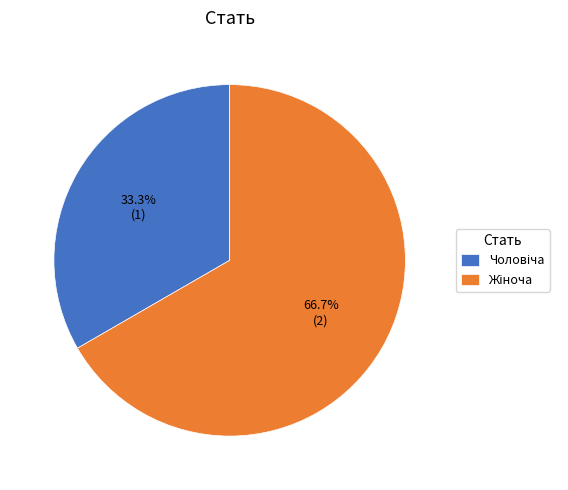

Does any single category account for the majority?

Yes